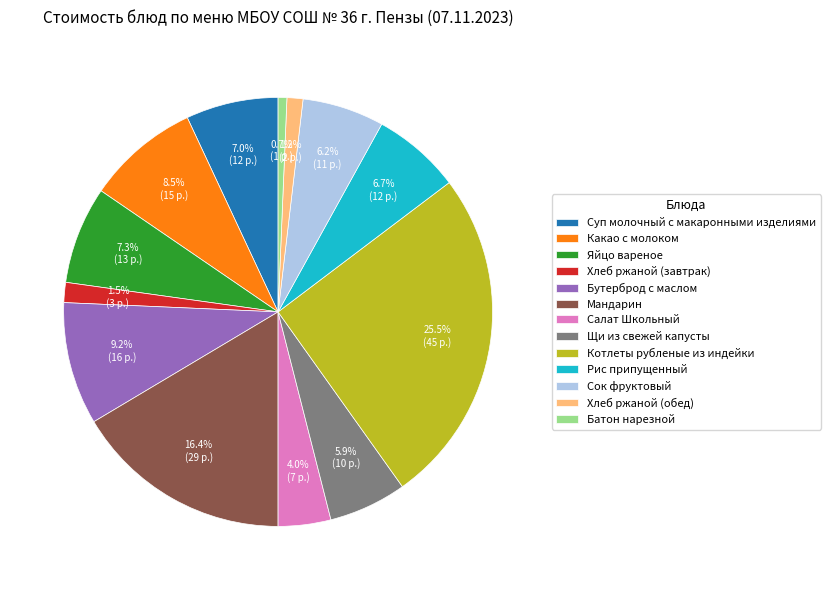

Does any single category account for the majority?

No